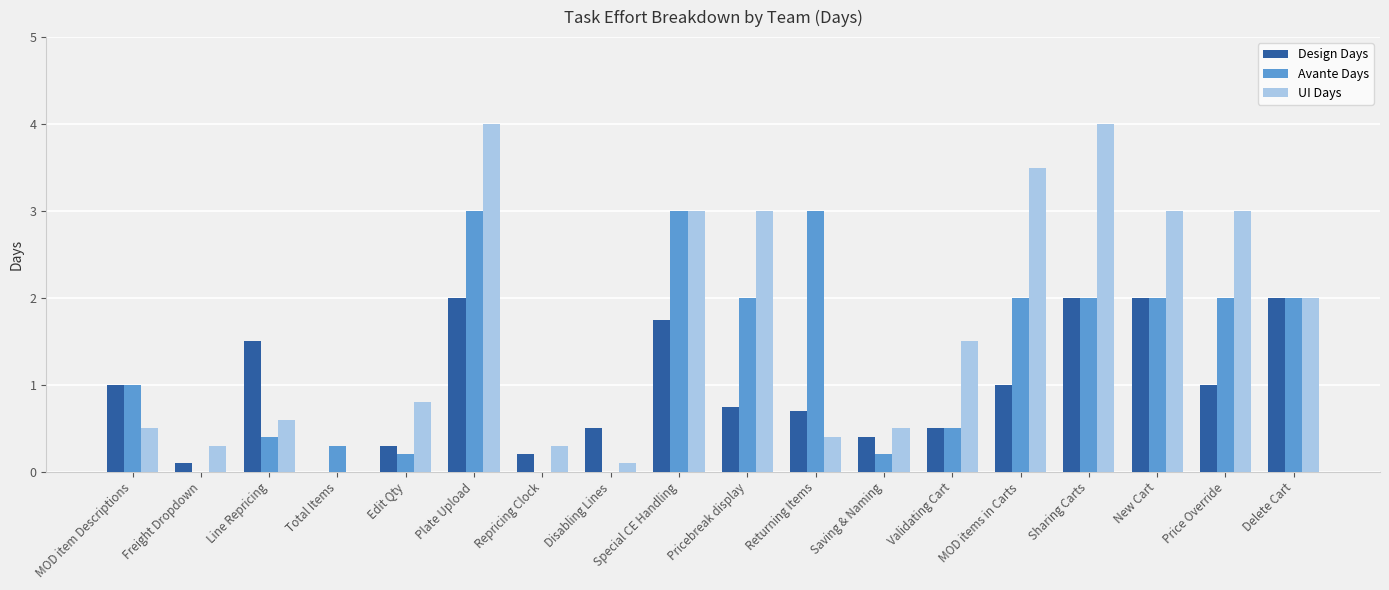

True or false: Avante Days has a value of 2.8 at Price Override.

False